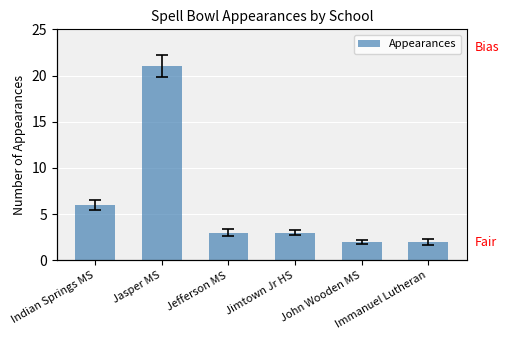

True or false: the data shows 6 at Indian Springs MS.

True